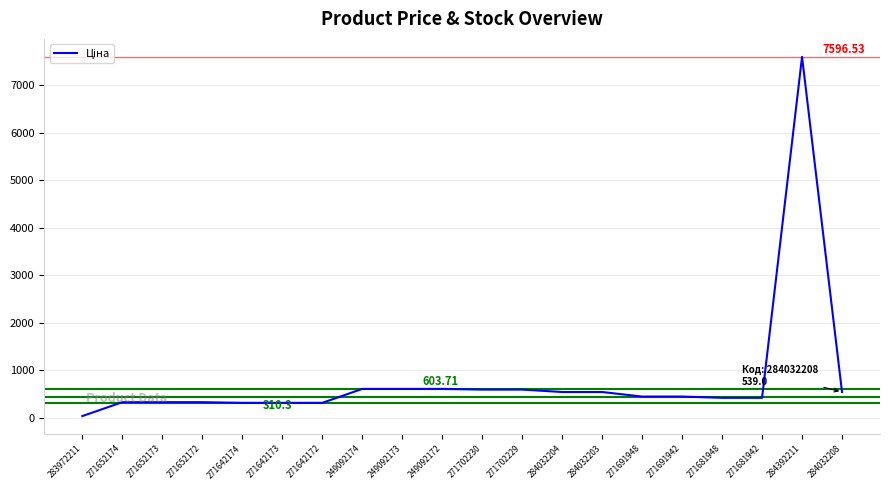

What is the difference between the maximum and minimum values?

7564.5